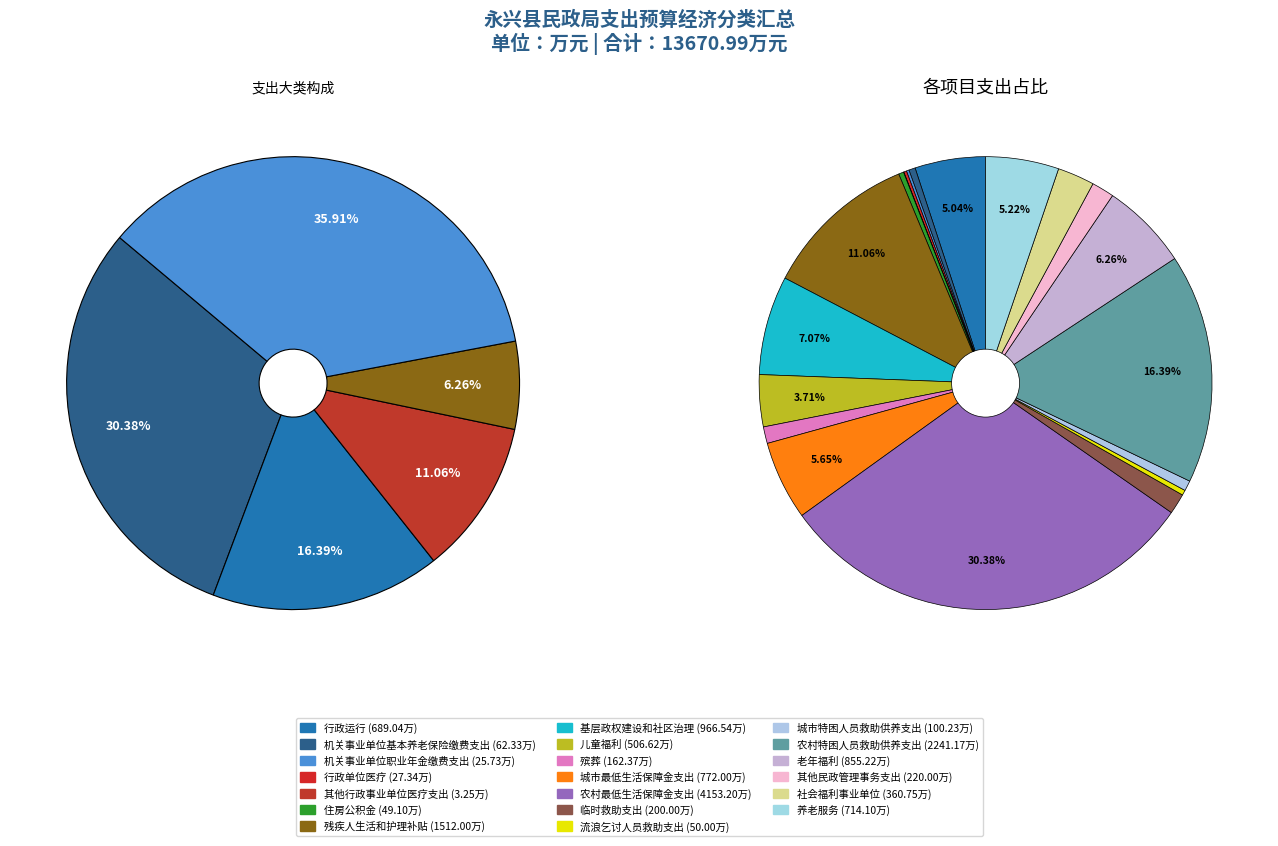

To the nearest percent, what portion does 基层政权建设和社区治理 represent?

7%